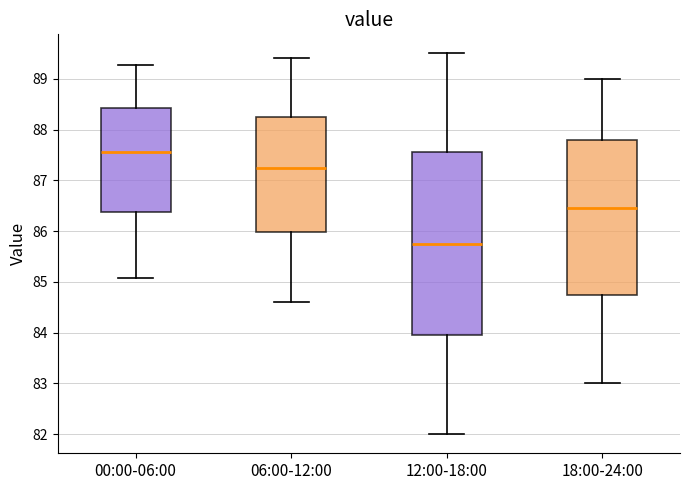

Where is the lower edge of the box for 06:00-12:00 on the y-axis? The values are not printed on the chart, so give them approximately, as read against the axis.

86.0